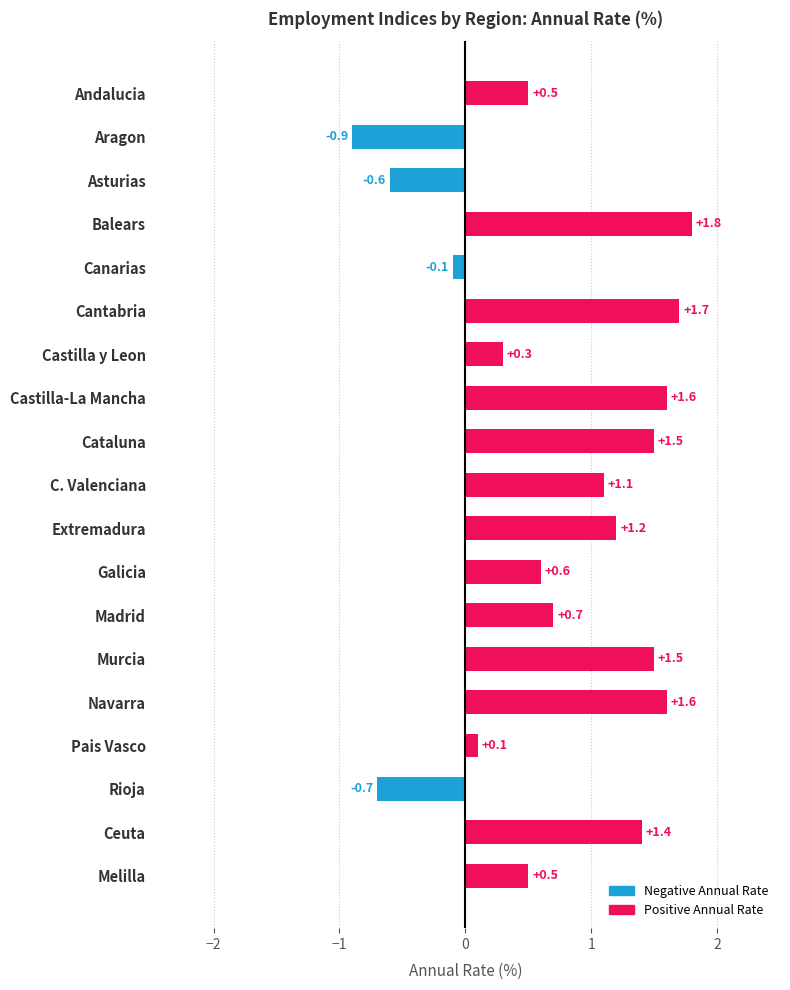

Approximately how many times larger is the value at Cantabria compared to C. Valenciana?

1.5